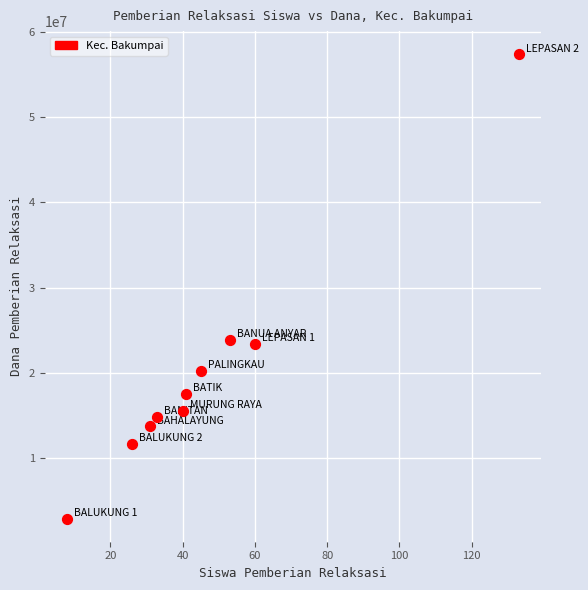

What is the range of Y values (max minus min)?

54450000